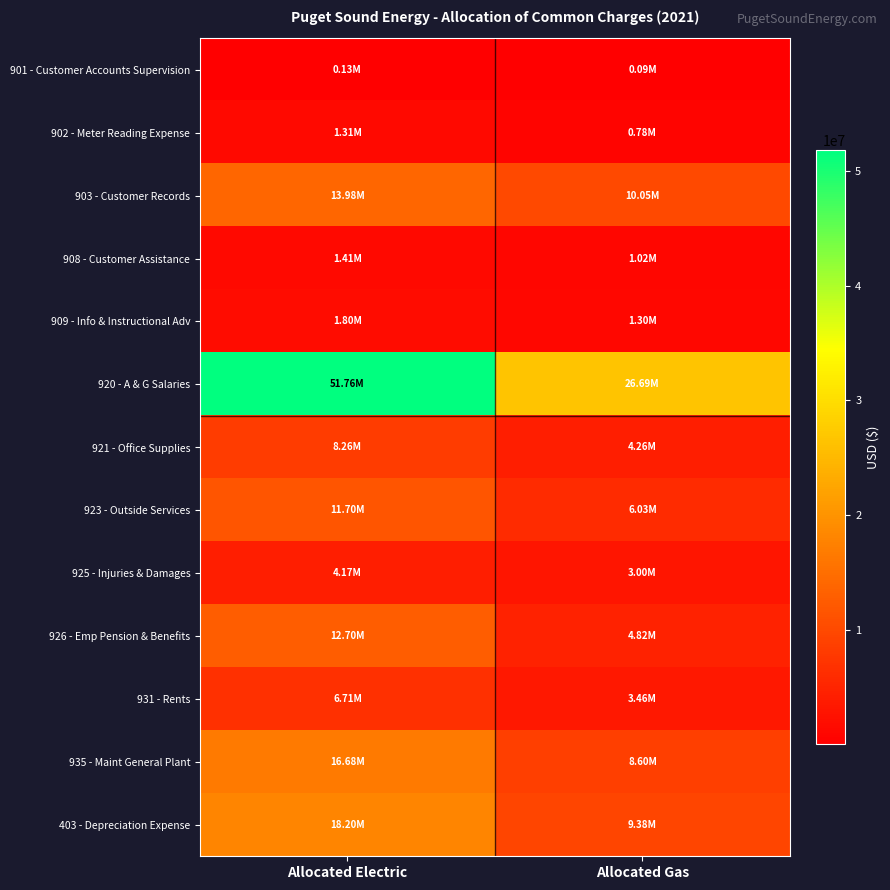

At which category is the sum across all series the highest?

Allocated Electric